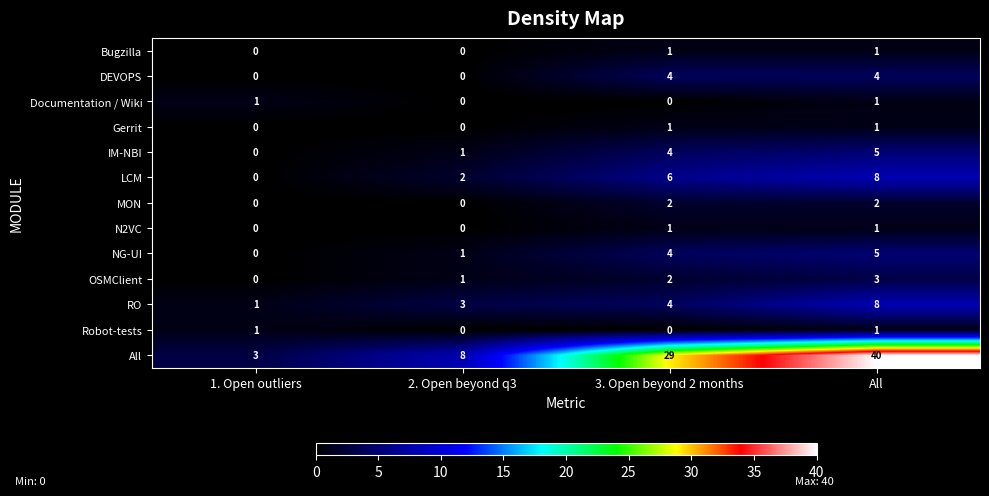

What is the spread (max minus min) of values at 3. Open beyond 2 months?

29